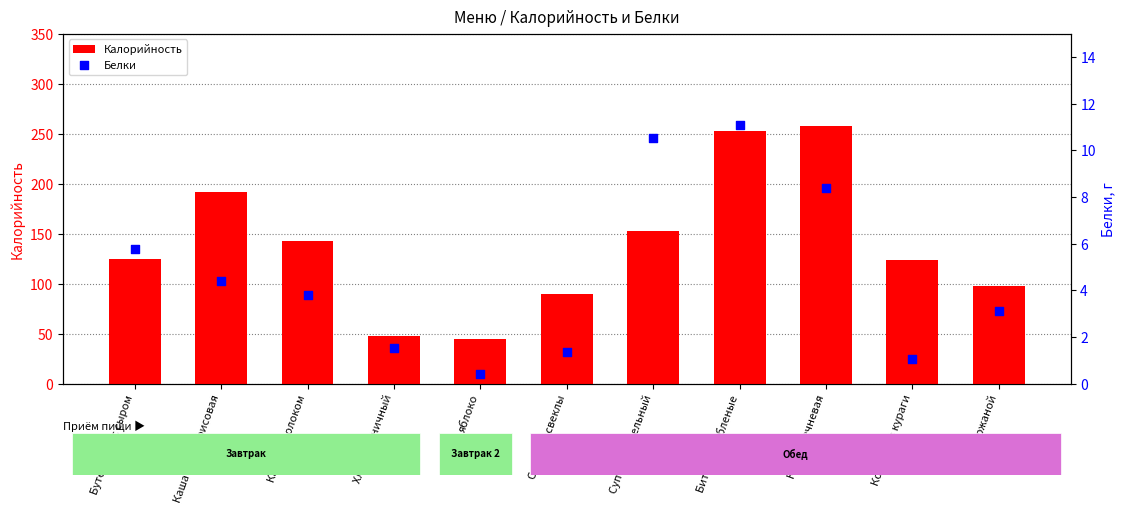

Which series reaches the maximum Y coordinate?

Калорийность